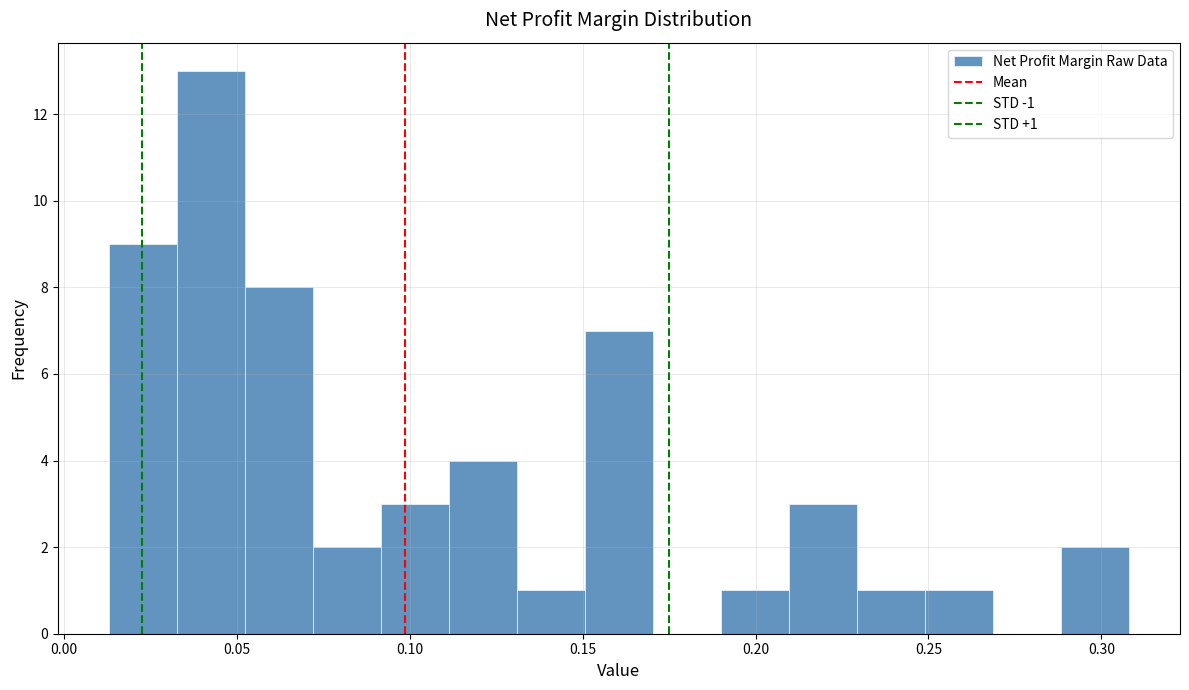

Around what value on the x-axis is the tallest bar? Give the approximate position of its centre, as read against the axis.

0.040